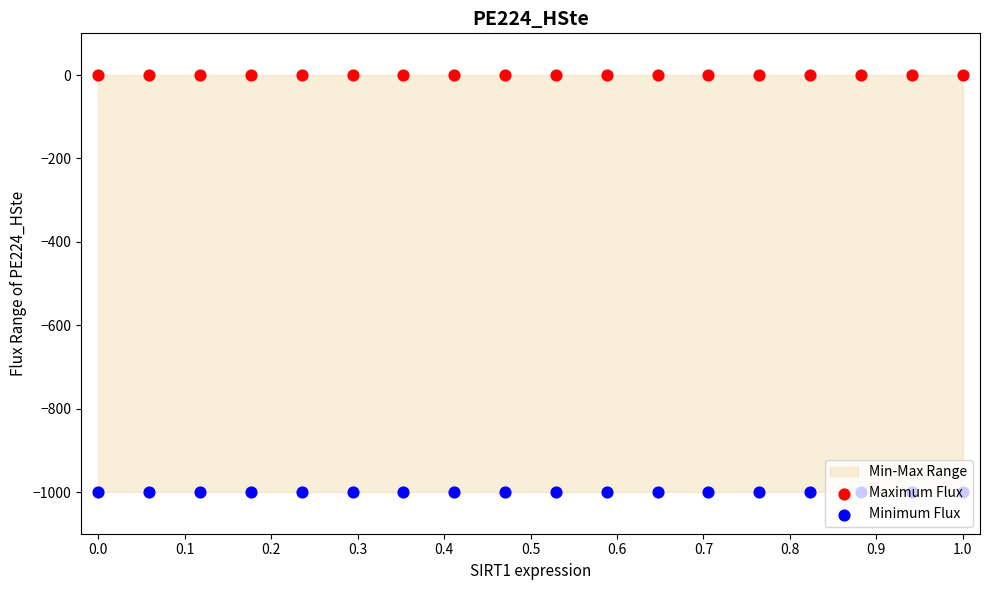

Which series reaches the maximum Y coordinate?

Maximum Flux